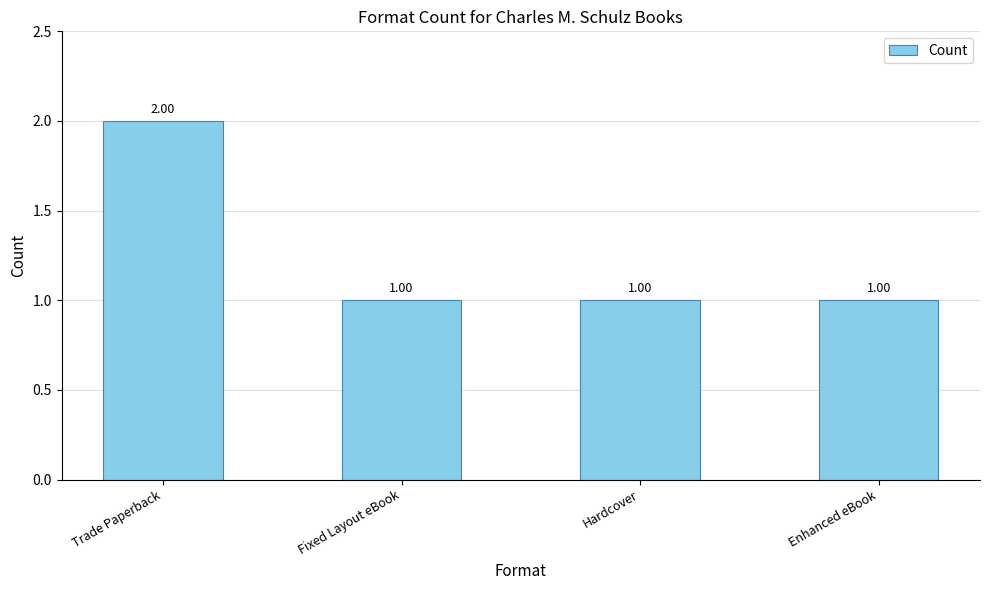

What is the minimum value shown in the chart?

1